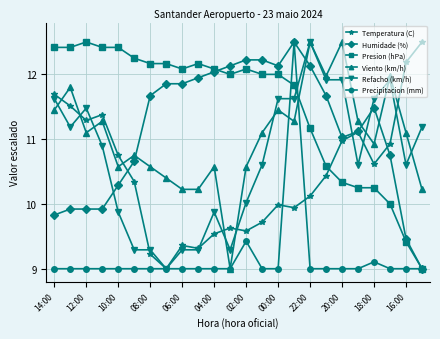

True or false: Presion (hPa) and Refacho (km/h) intersect in this chart.

True